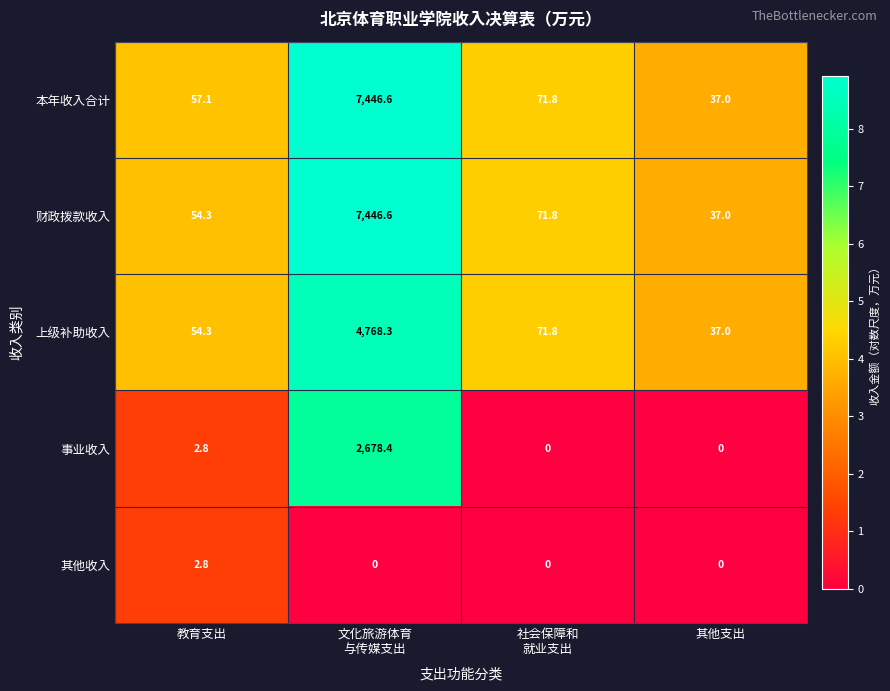

What is the spread (max minus min) of values at 文化旅游体育
与传媒支出?

7446.6